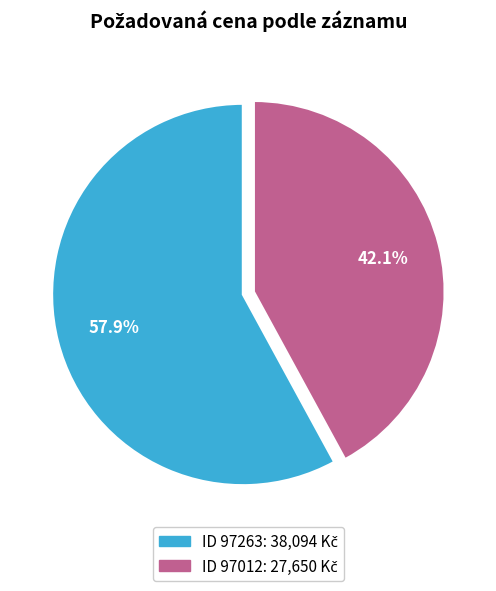

Is there any slice that represents more than half of the pie?

Yes